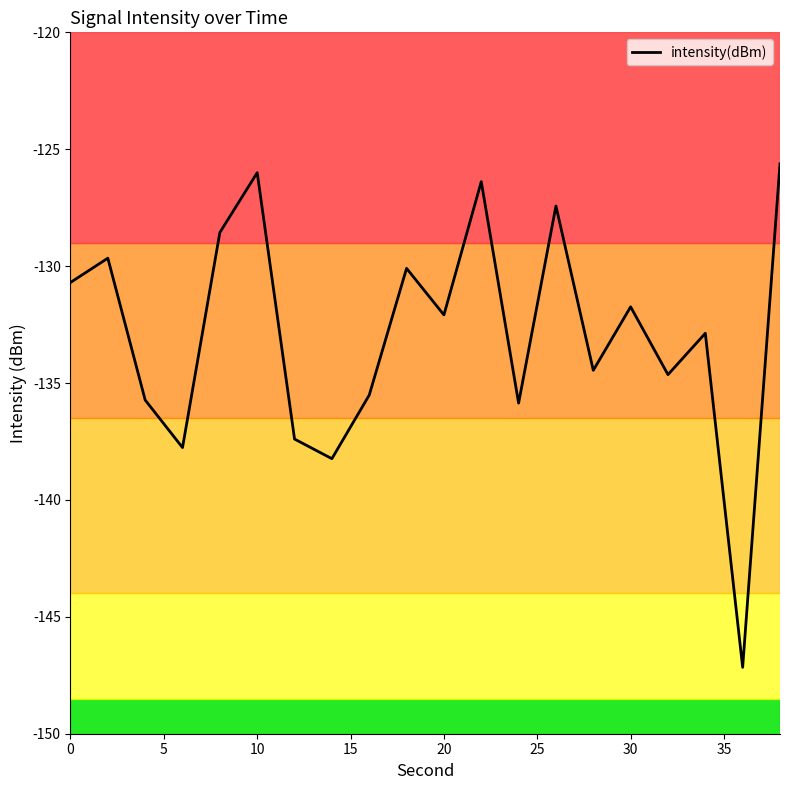

What is the greatest value displayed?

-125.6